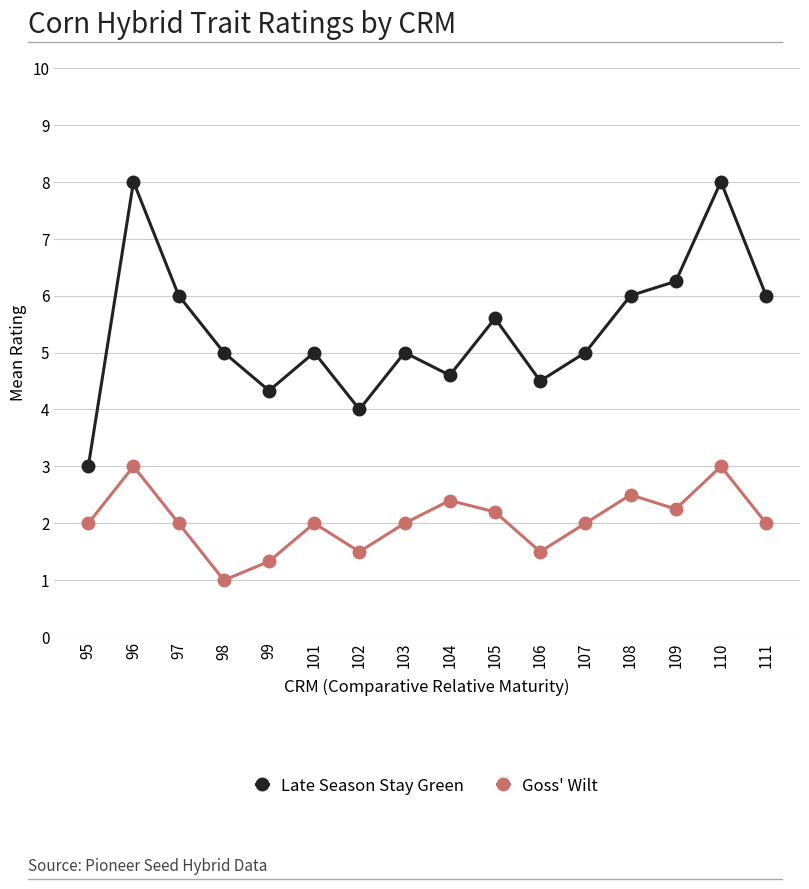

Which series has the largest total across all categories?

Late Season Stay Green